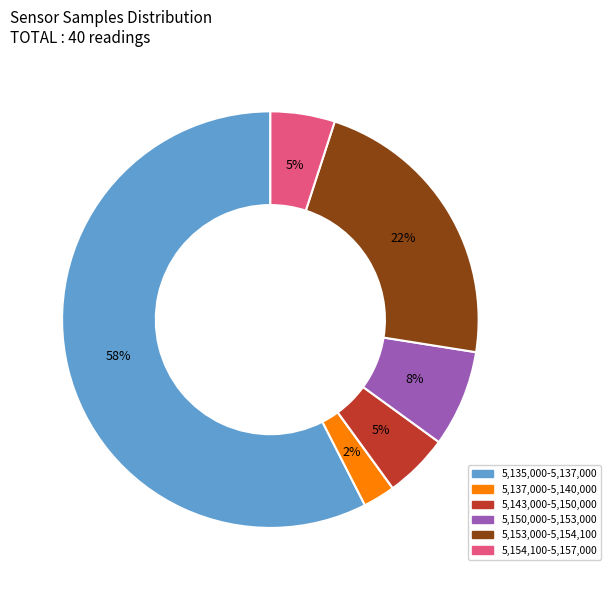

To the nearest percent, what is the average slice percentage?

14%